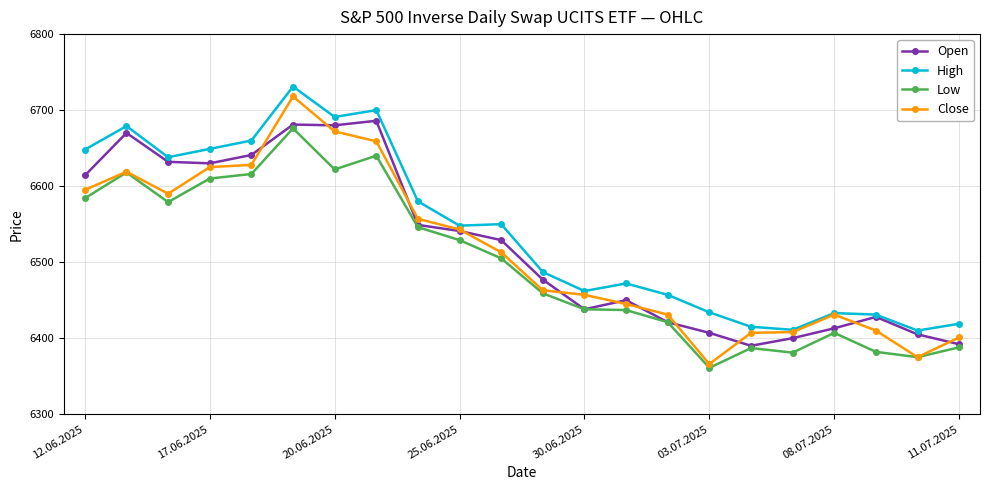

What is the value of the High point at the 18th from the left?

6411